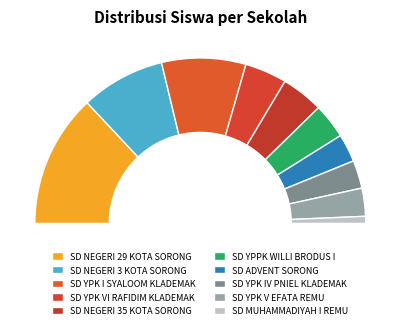

Which slice is the smallest?

SD MUHAMMADIYAH I REMU